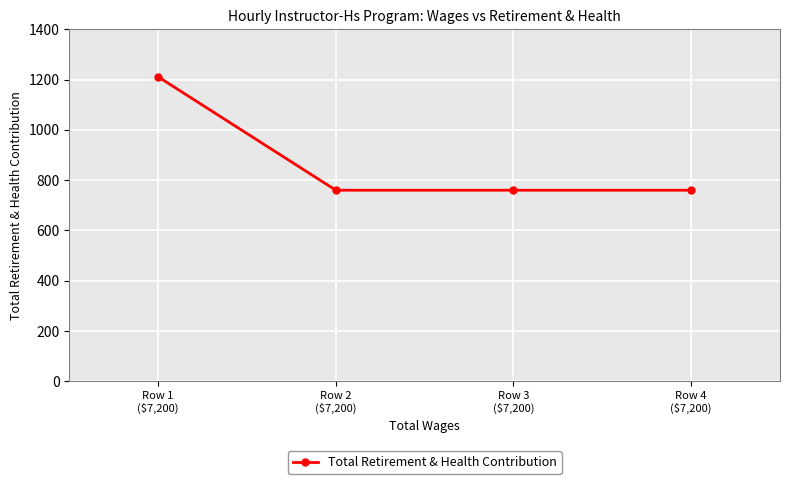

What is the value of the 4th point from the left?

760